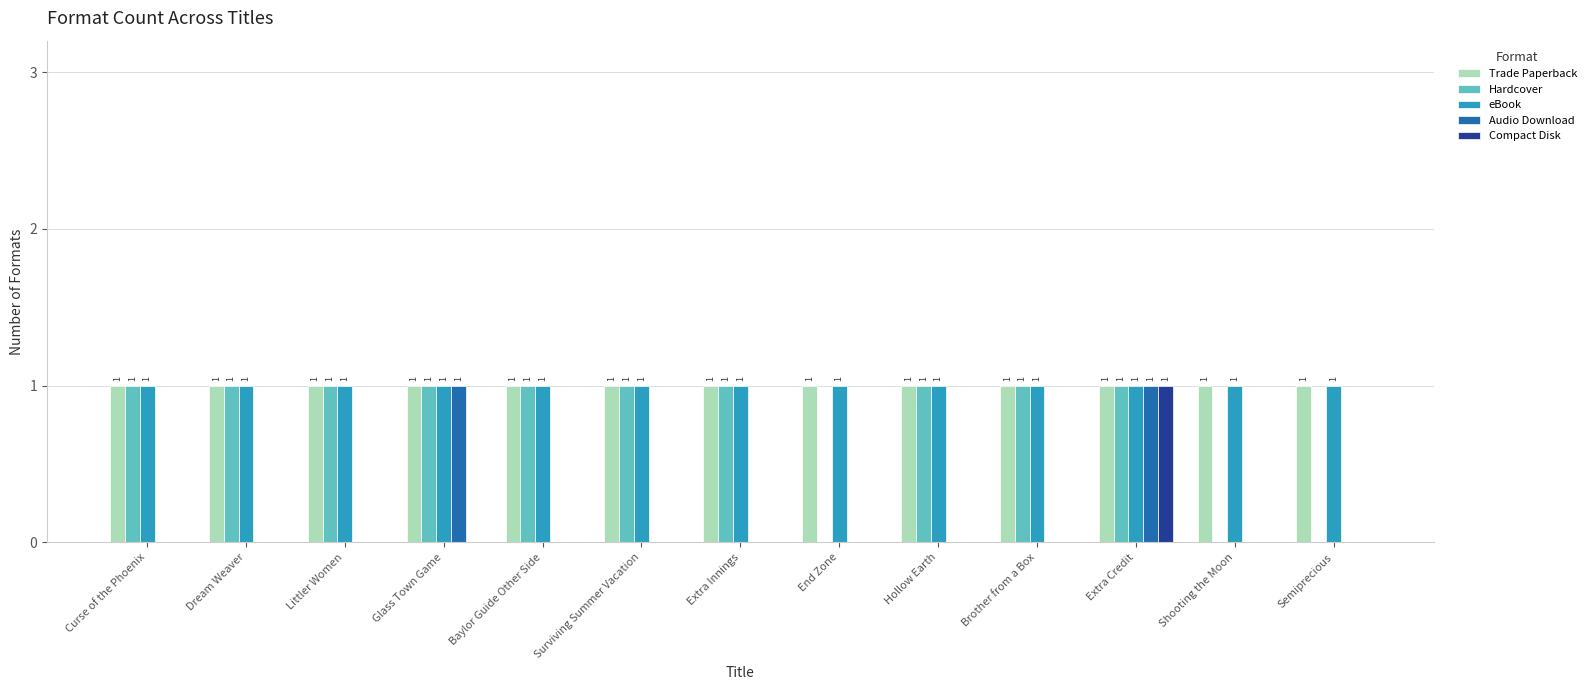

The Trade Paperback series shows 2 at Semiprecious. True or false?

False